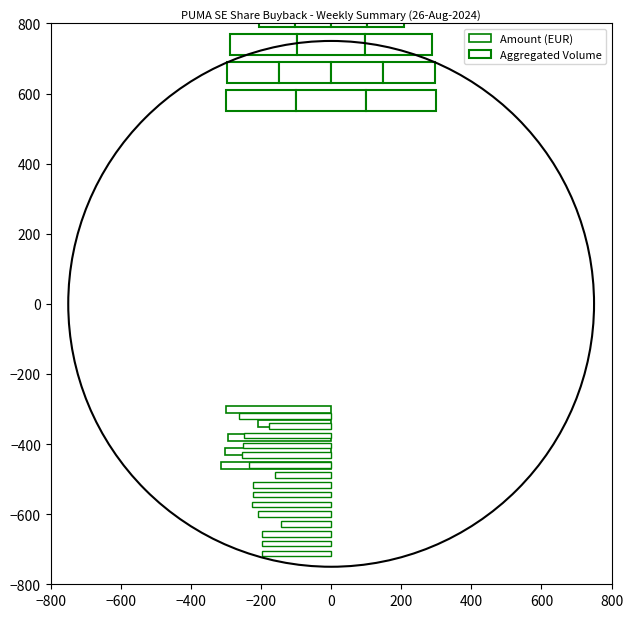

How many bars are there in total?

5